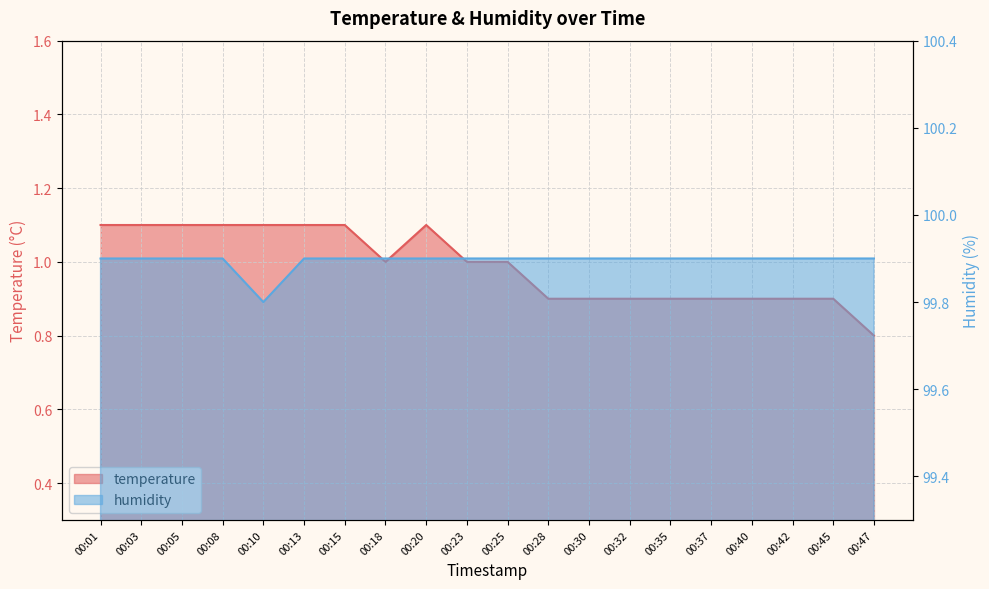

How many categories are shown in the chart?

20